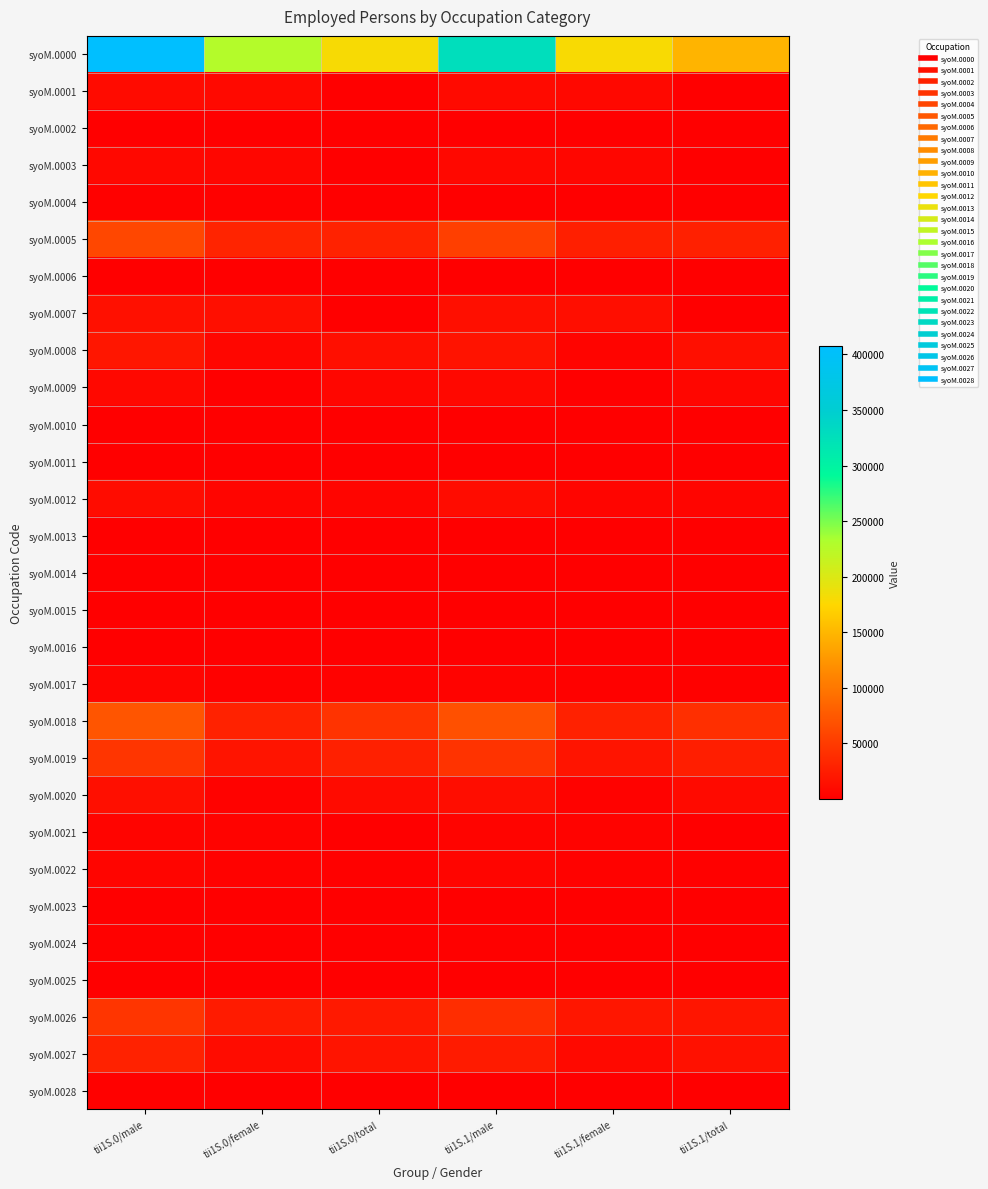

Which series has the largest total across all categories?

syoM.0000